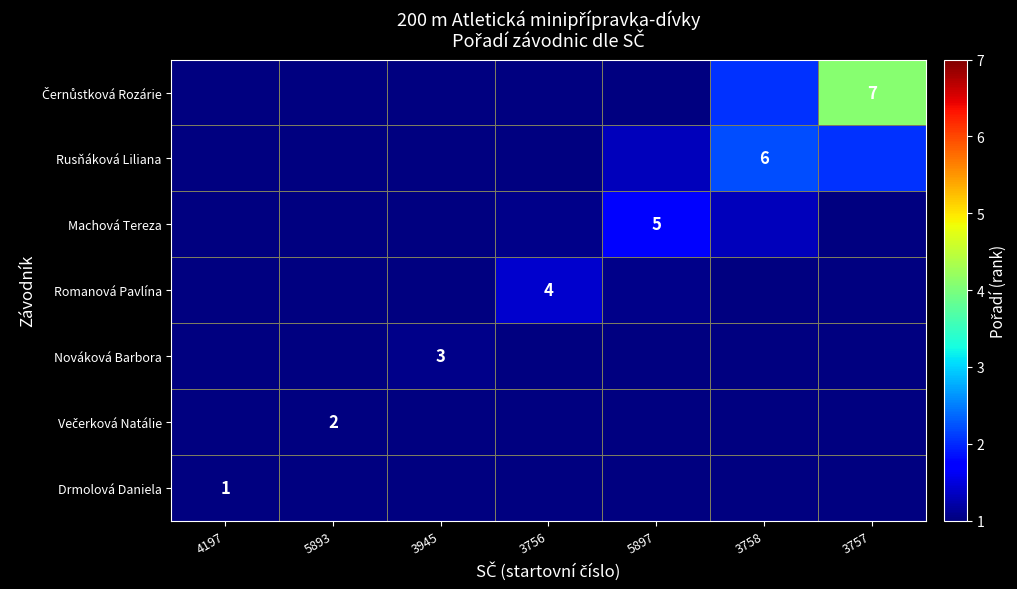

Which series has the widest spread of values?

Černůstková Rozárie